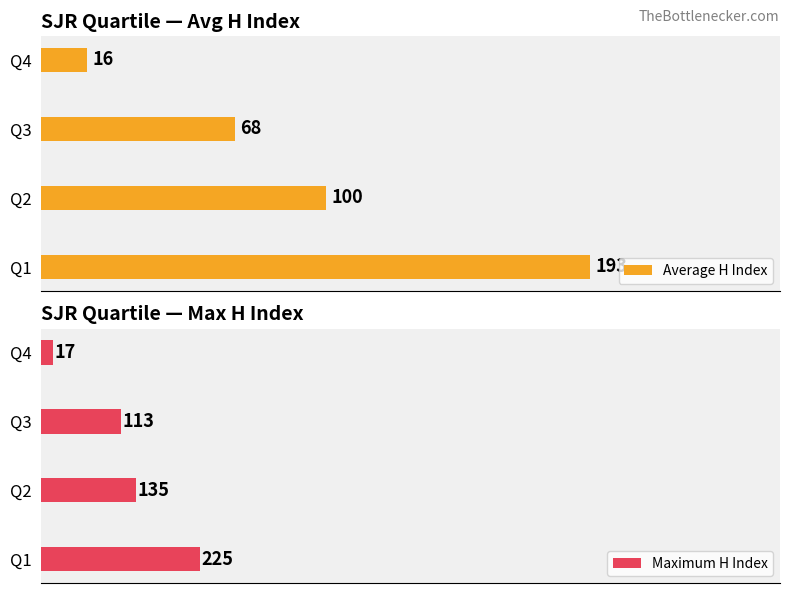

What is the value of the Average H Index bar at the 2nd from the left?

100